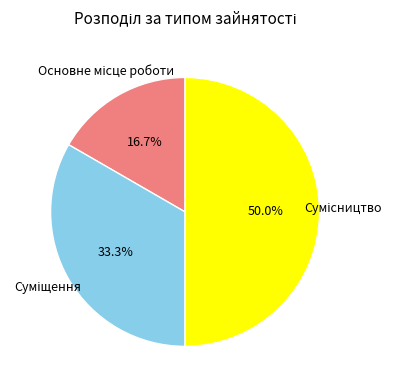

What is the ratio of the value at Сумісництво to the value at Основне місце роботи?

3.0